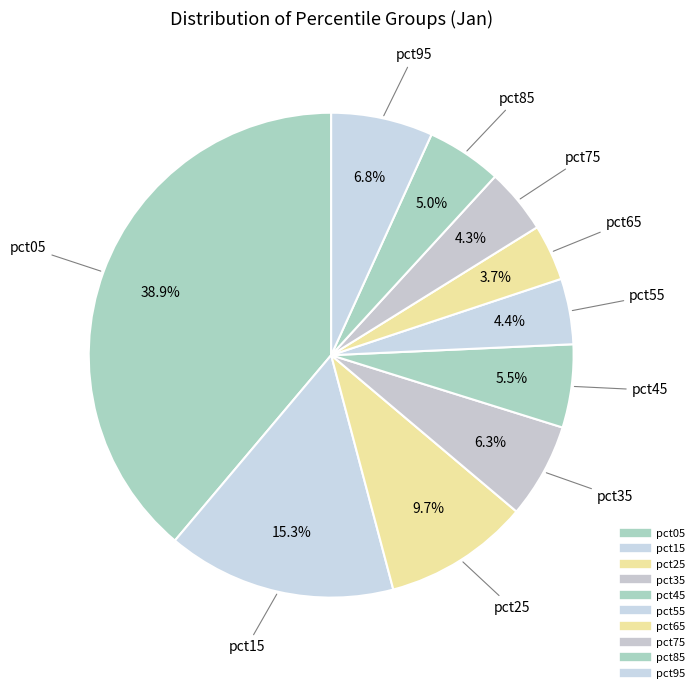

Combined, what portion of the pie is pct45 and pct35?

11.9%